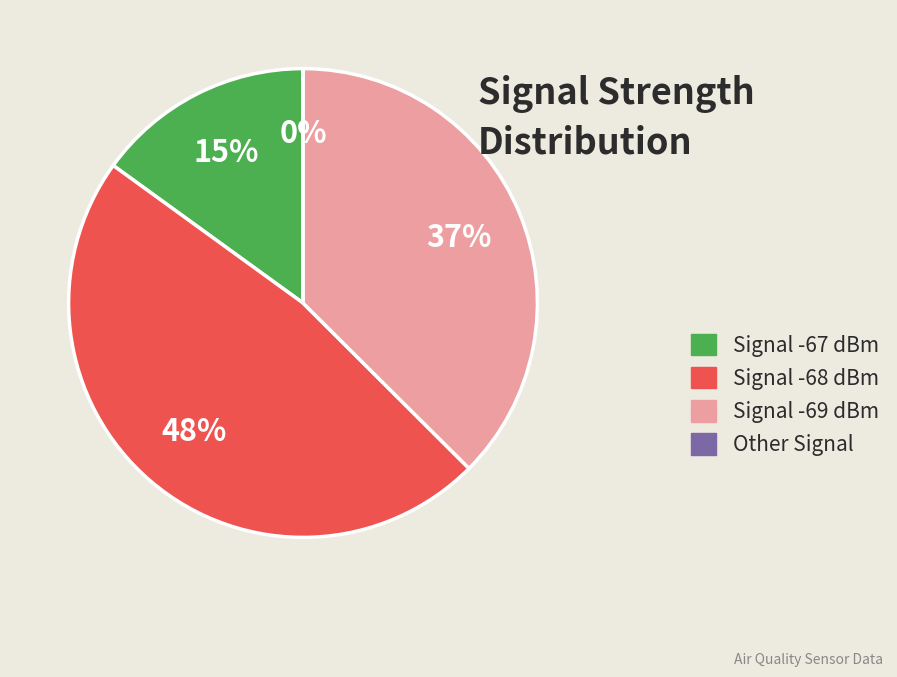

The 1 slice represents 11% of the pie. True or false?

False